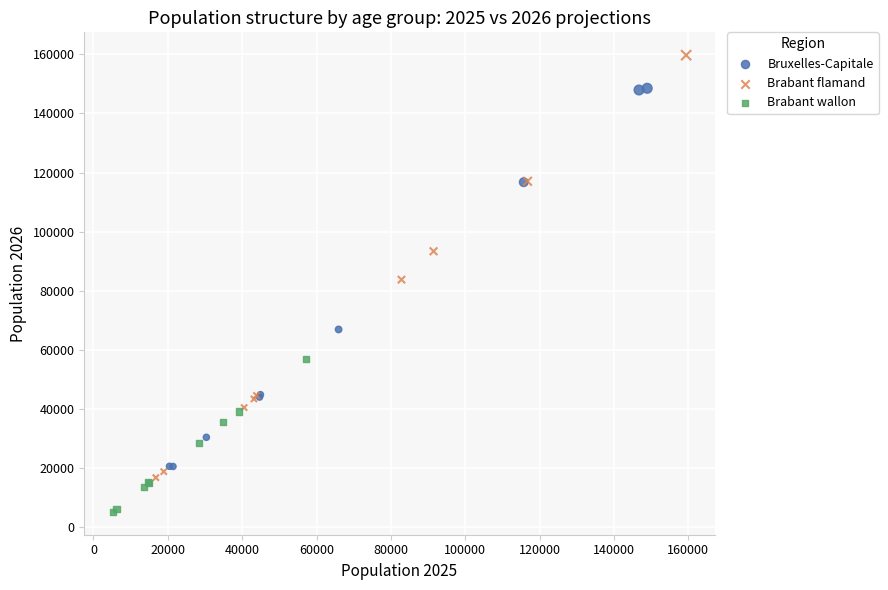

Which series reaches the minimum Y coordinate?

Brabant wallon